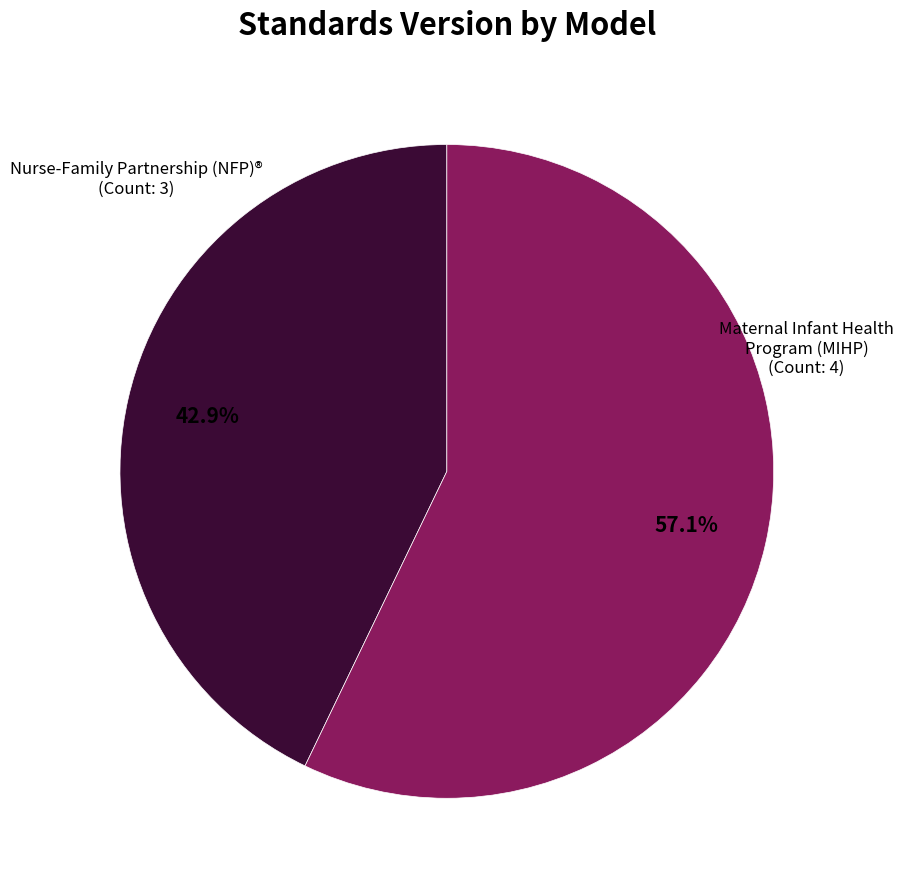

Rank the categories by value from lowest to highest.

Nurse-Family Partnership (NFP)®, Maternal Infant Health Program (MIHP)